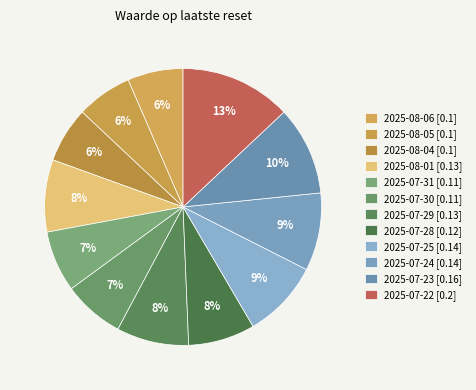

Count the number of slices in the pie.

12